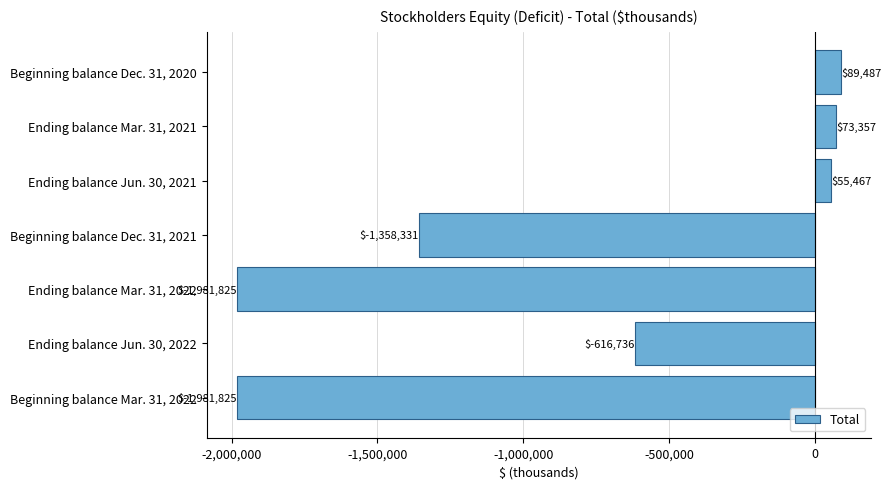

What is the maximum value shown in the chart?

89487